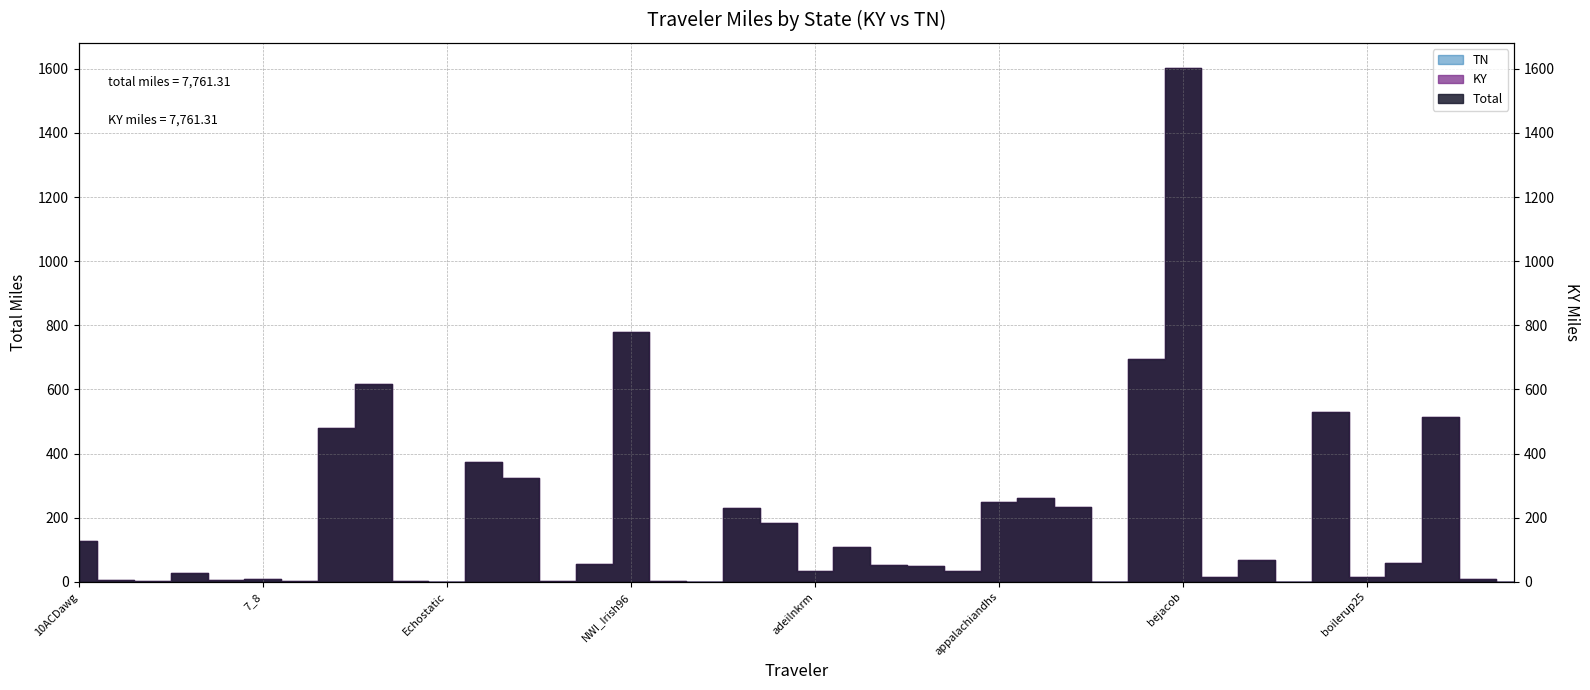

True or false: KY and Total cross at least once.

False